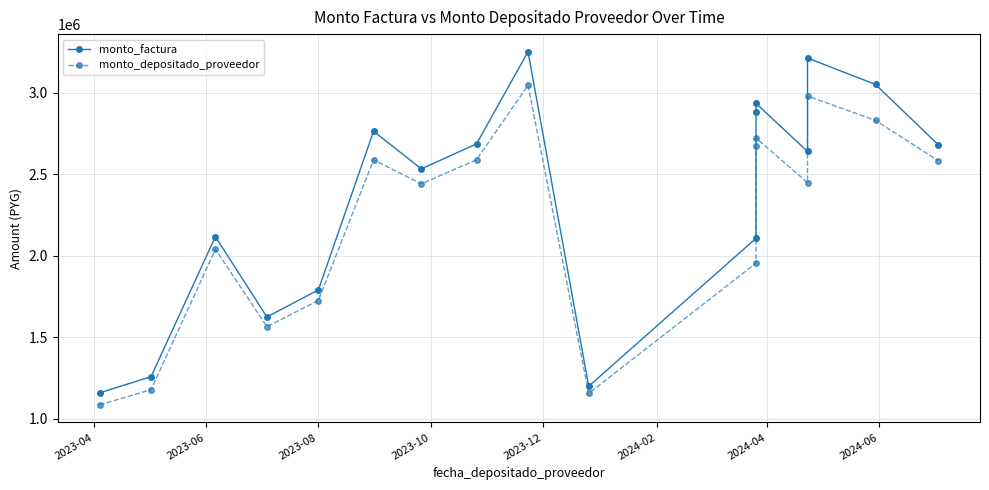

How many interior local valleys does the monto_factura series have?

4